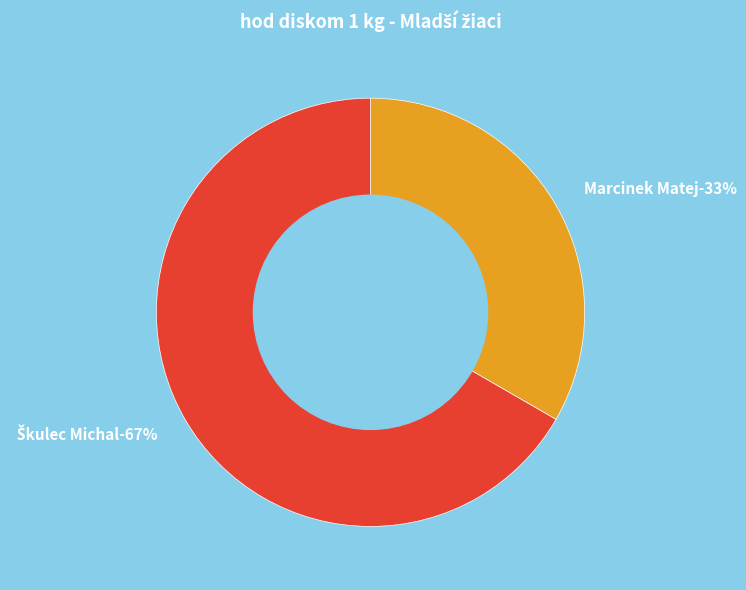

Which category has the biggest portion of the pie?

Škulec Michal